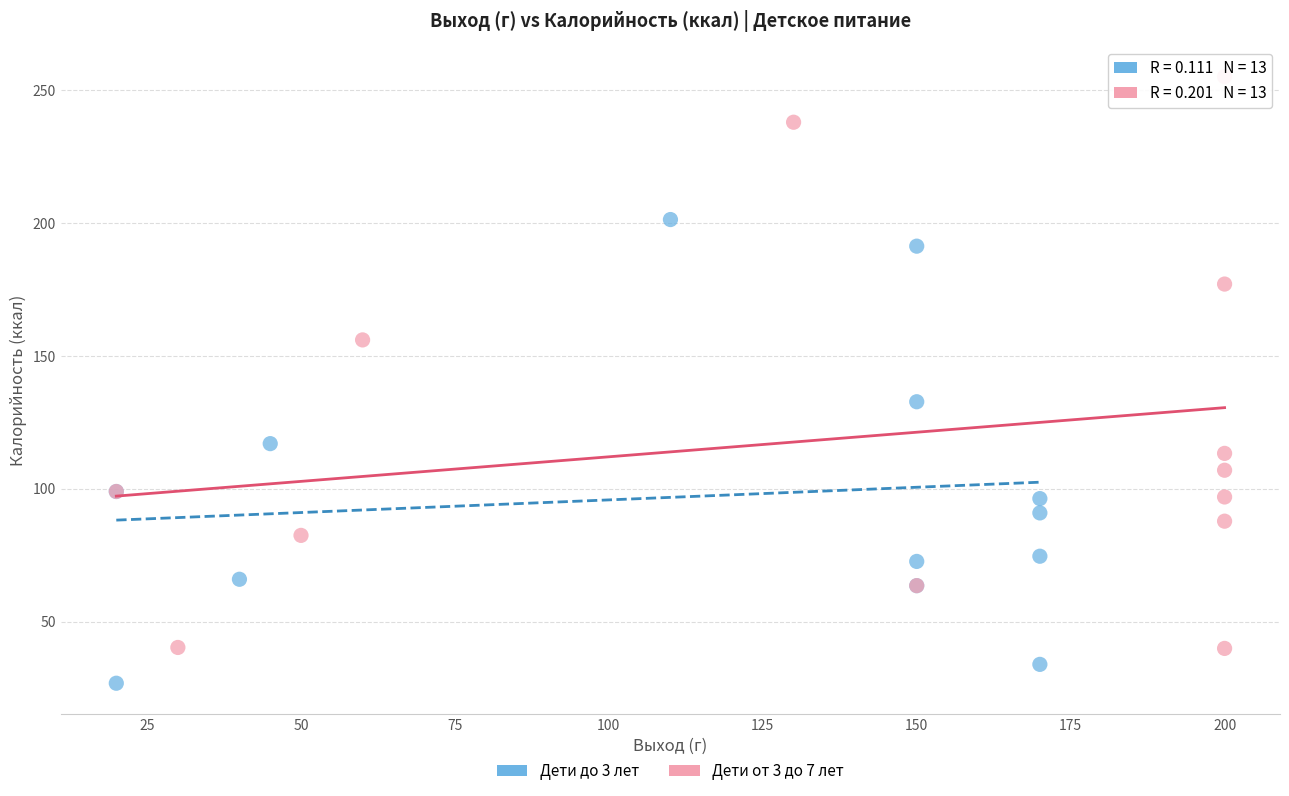

Which series reaches the maximum Y coordinate?

Дети от 3 до 7 лет